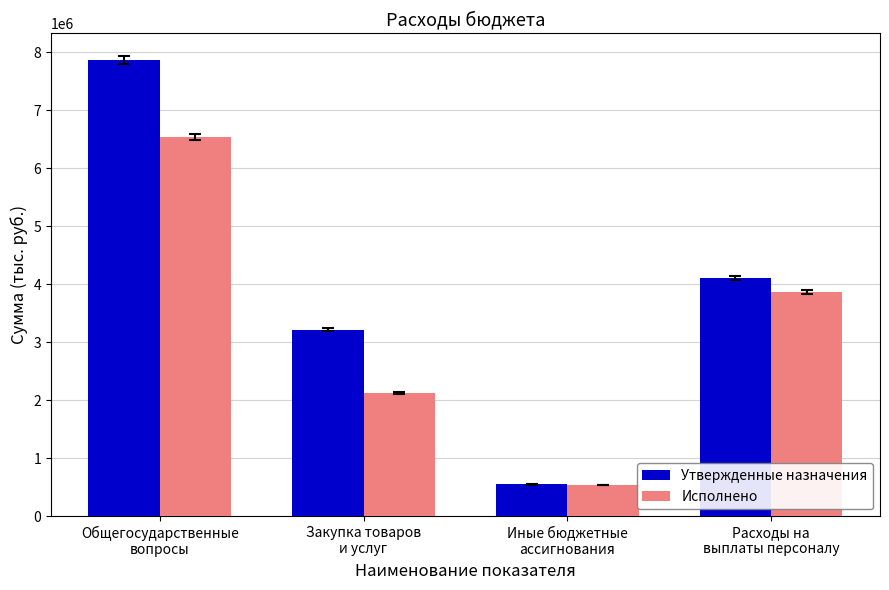

The Утвержденные назначения series shows 4106200.0 at Расходы на
выплаты персоналу. True or false?

True